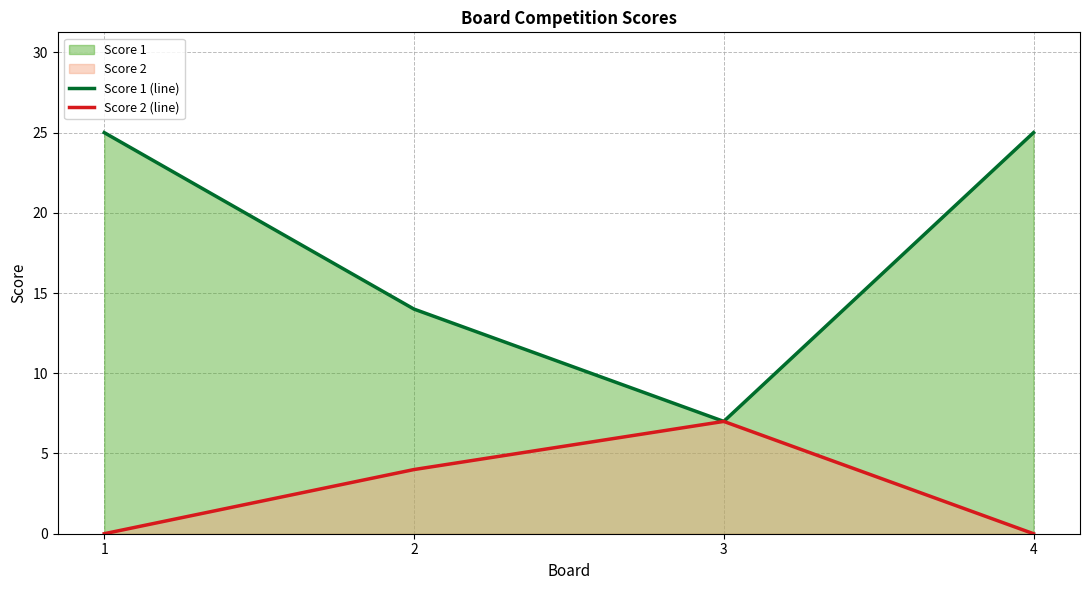

What is the difference between the highest and lowest values at 2?

10